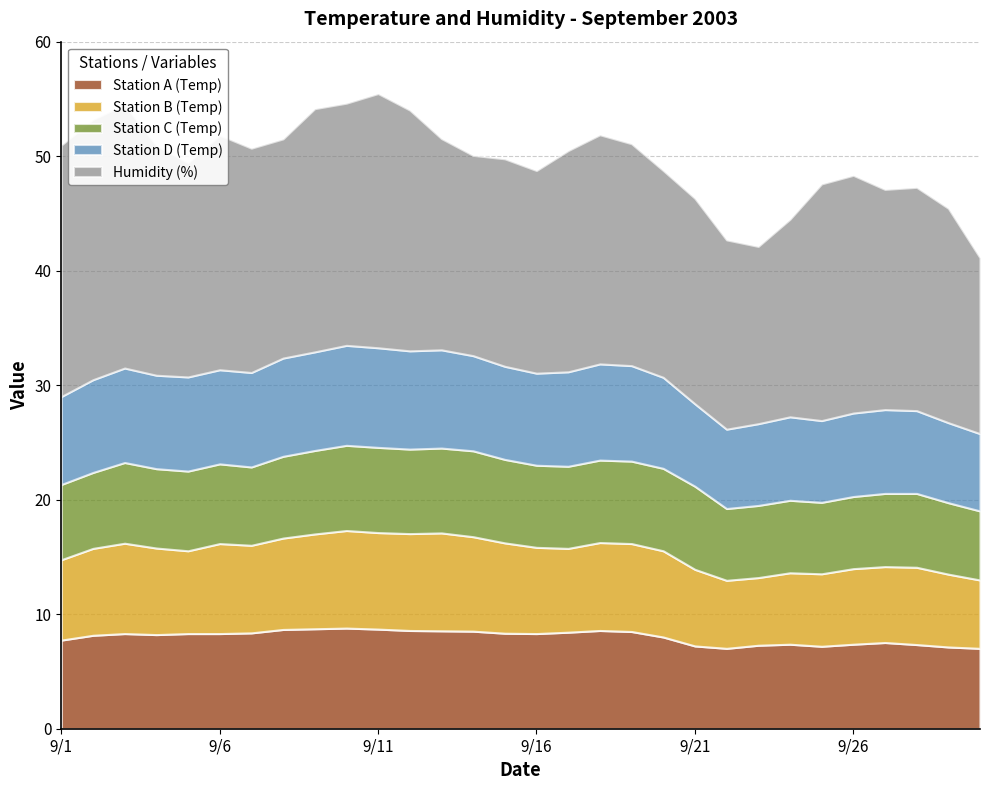

List the series in order of their peak value, lowest first.

Station C (Temp), Station B (Temp), Station D (Temp), Station A (Temp), Humidity (%)